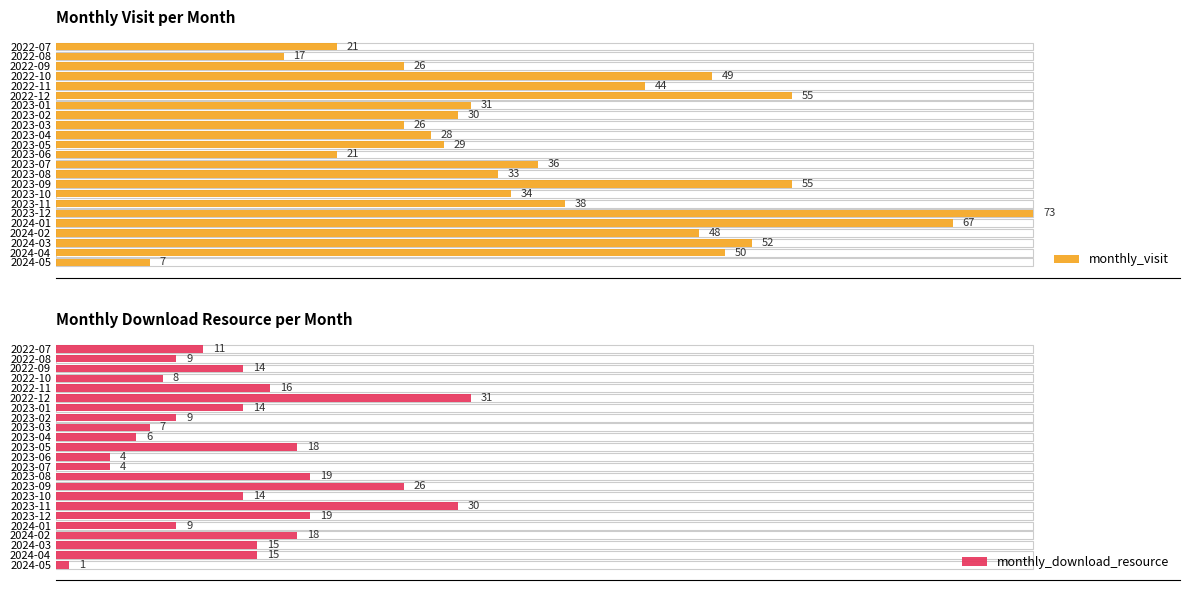

How many values in the monthly_download_resource series exceed 14?

10